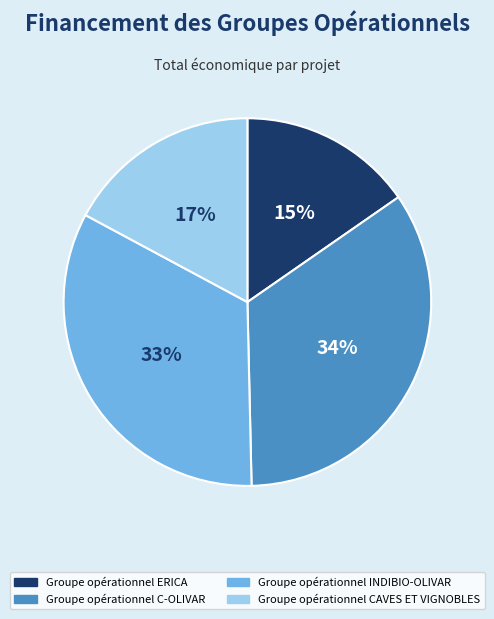

To the nearest percent, what is the difference between the Groupe opérationnel ERICA and Groupe opérationnel C-OLIVAR slice percentages?

19%